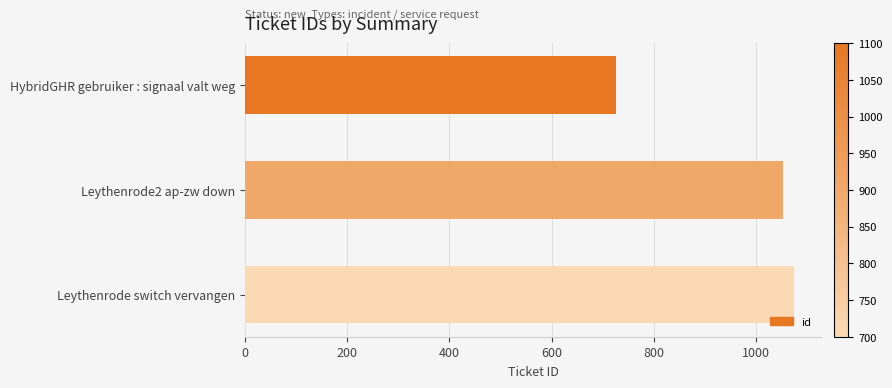

What is the average value?

951